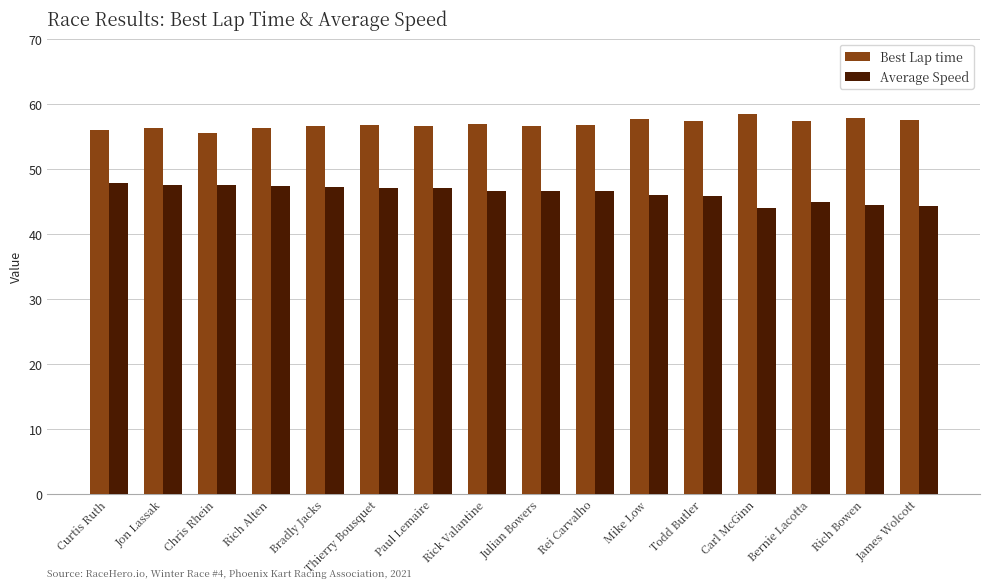

What are all the series names shown in the legend?

Best Lap time, Average Speed